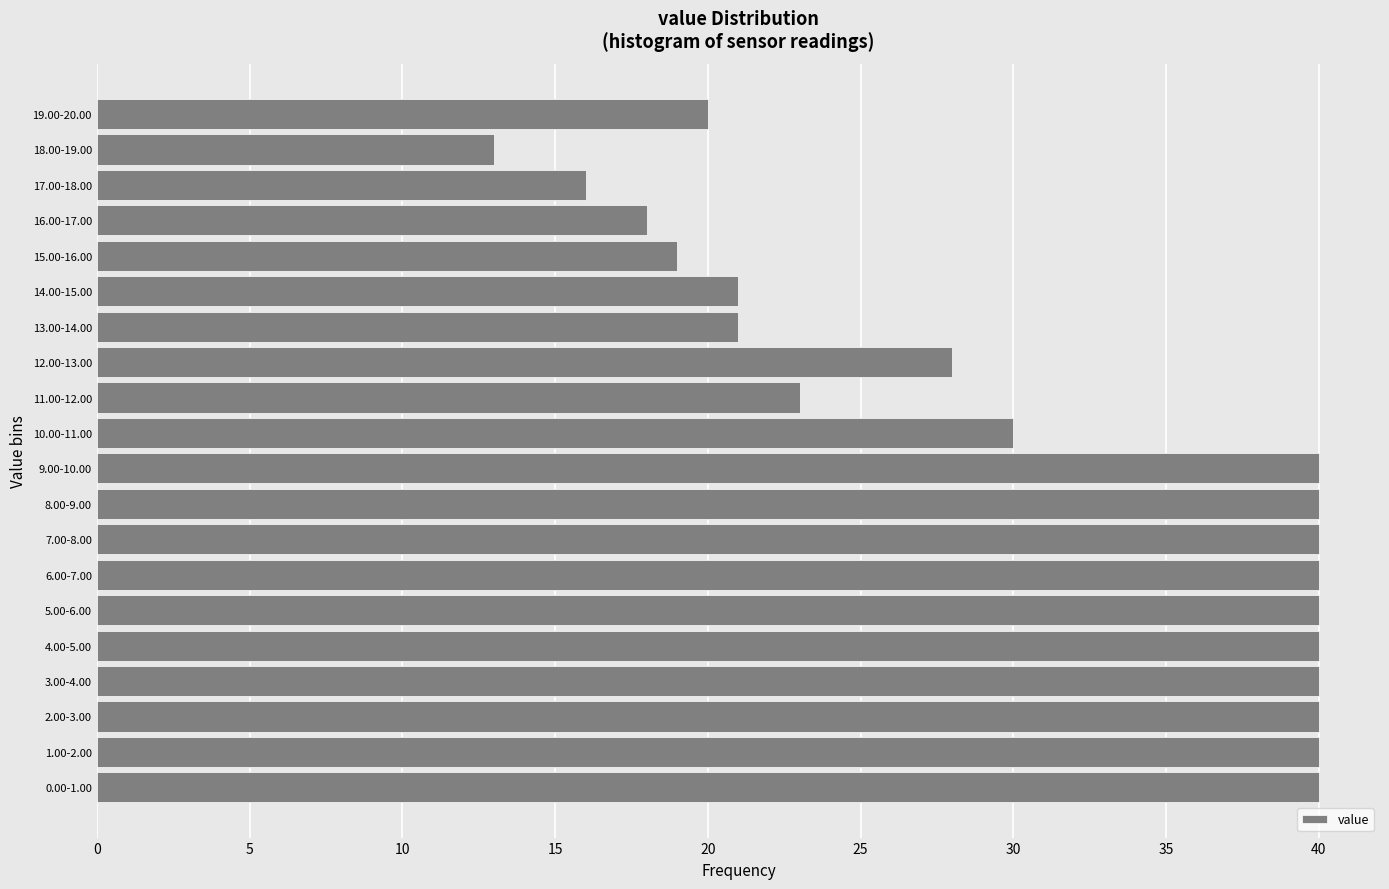

Reading top to bottom, extract all data points from this chart.

19.00-20.00=20	18.00-19.00=13	17.00-18.00=16	16.00-17.00=18	15.00-16.00=19	14.00-15.00=21	13.00-14.00=21	12.00-13.00=28	11.00-12.00=23	10.00-11.00=30	9.00-10.00=40	8.00-9.00=40	7.00-8.00=40	6.00-7.00=40	5.00-6.00=40	4.00-5.00=40	3.00-4.00=40	2.00-3.00=40	1.00-2.00=40	0.00-1.00=40